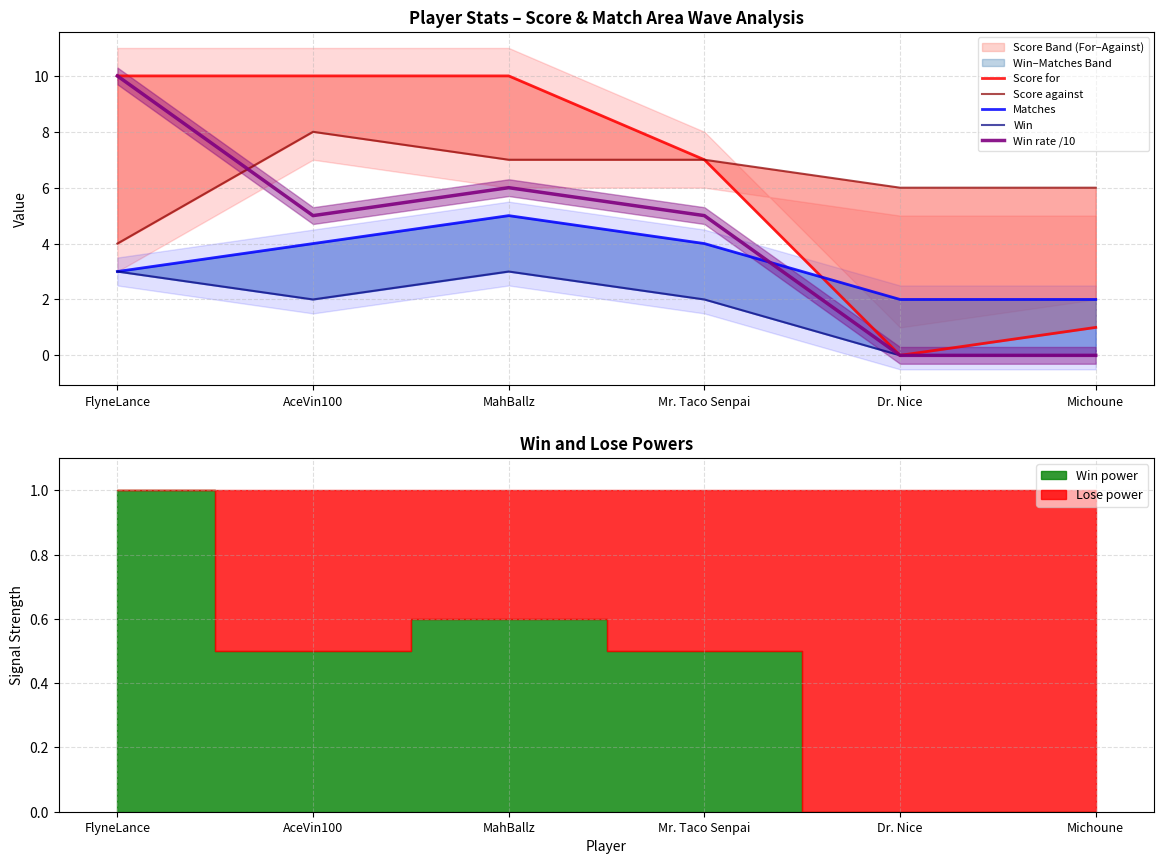

Count the number of data series in this chart.

5